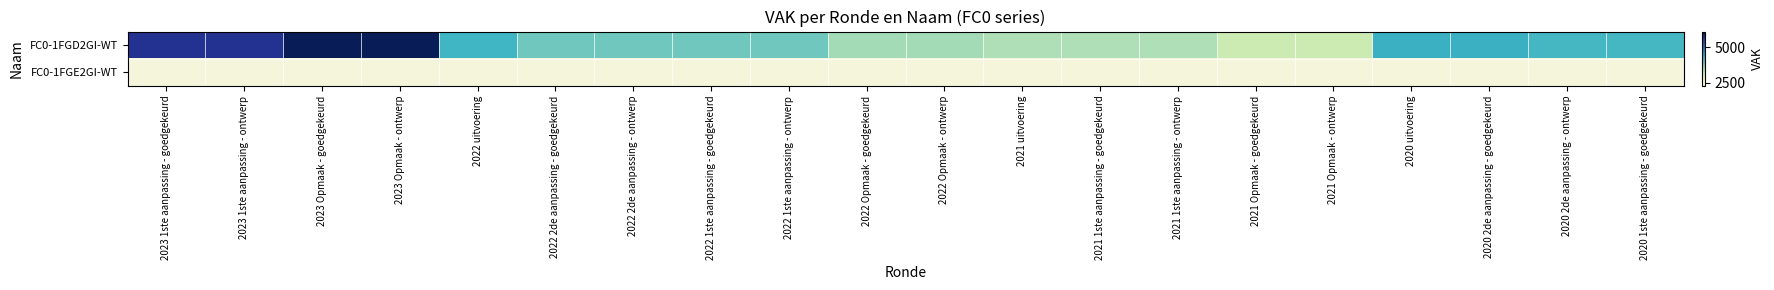

Which series changed the most between 2021 Opmaak - ontwerp and 2020 uitvoering?

FC0-1FGD2GI-WT